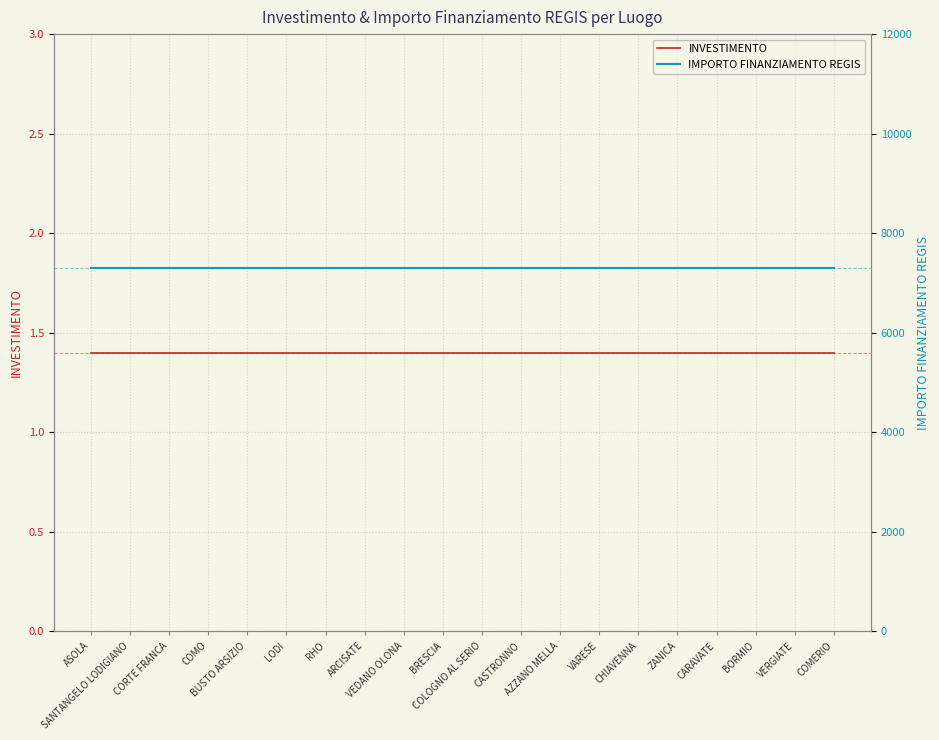

True or false: INVESTIMENTO has more than 0 points higher than both neighbors.

False